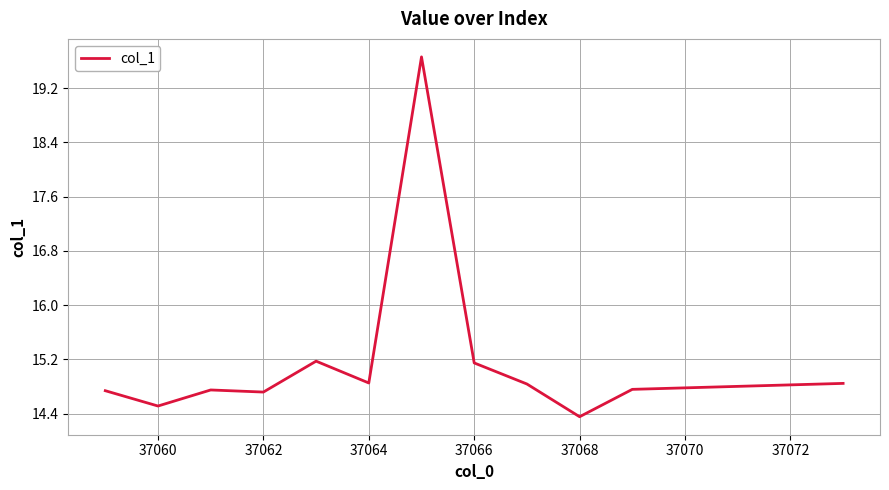

What is the smallest value displayed?

14.4